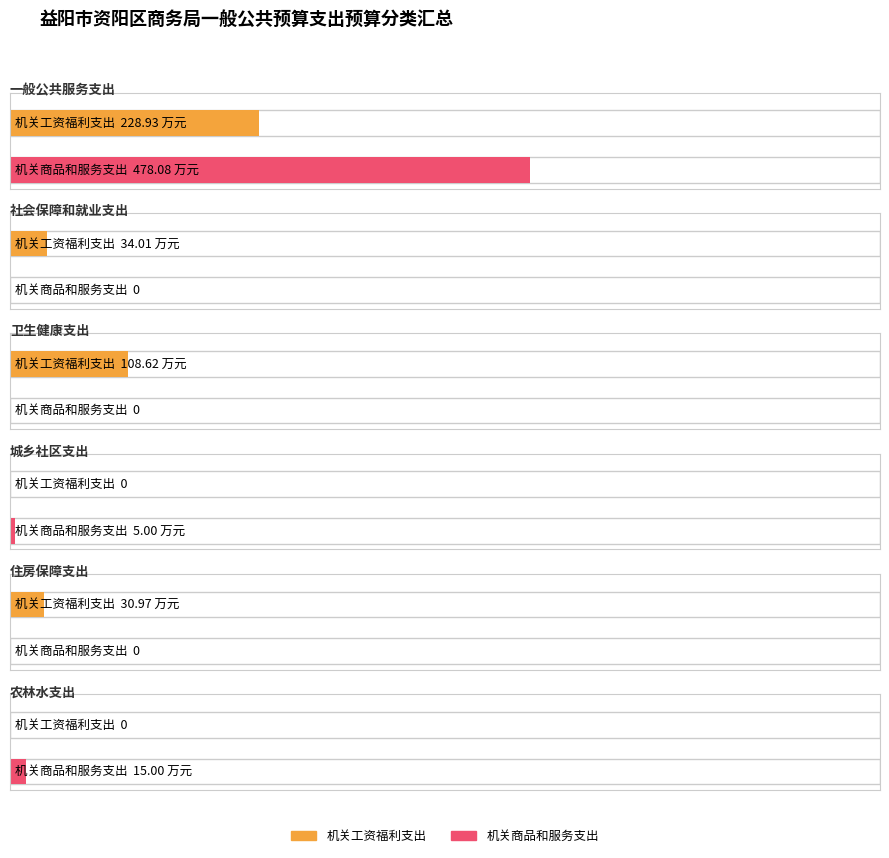

What position from the left is 城乡社区支出?

4